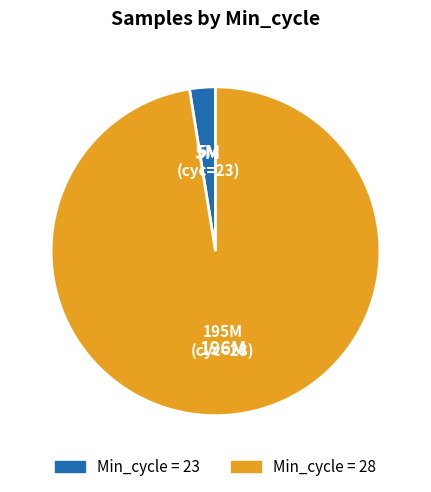

Is there any slice that represents more than half of the pie?

Yes